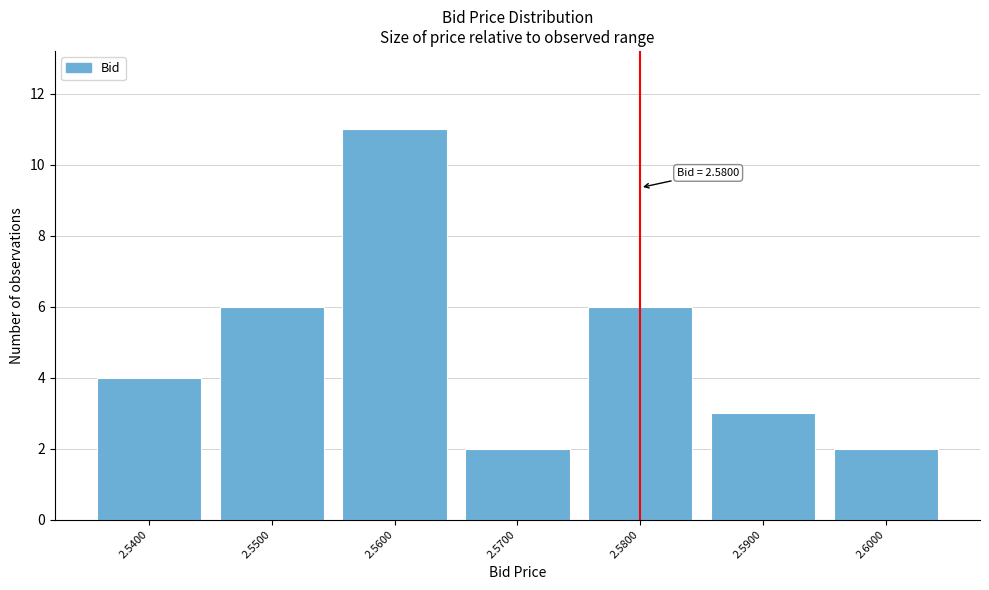

Reading left to right, extract all data points from this chart.

2.5400=4	2.5500=6	2.5600=11	2.5700=2	2.5800=6	2.5900=3	2.6000=2